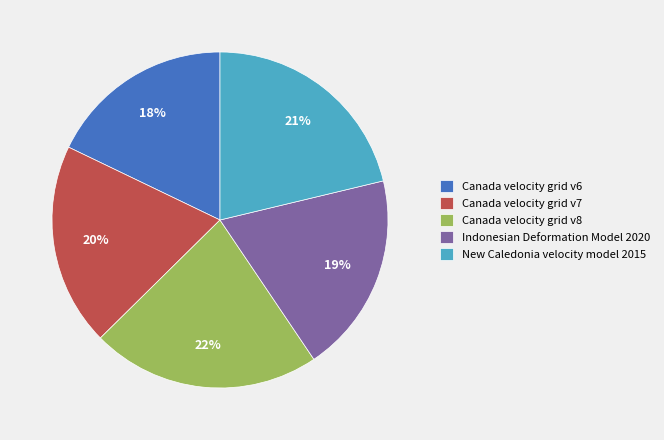

To the nearest percent, what is the average slice percentage?

20%